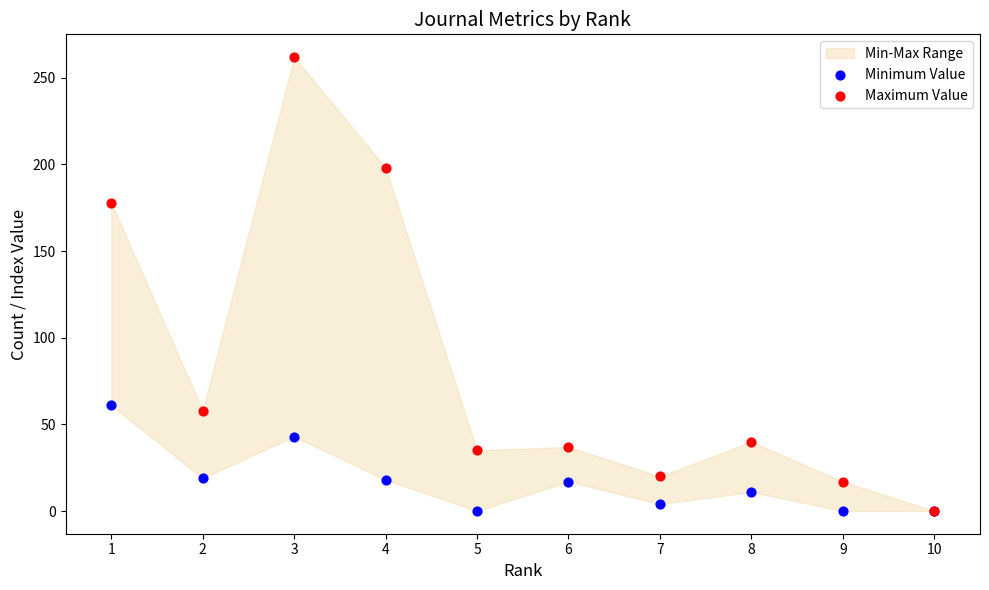

In the Maximum Value series, what Y value is closest to 131?

178